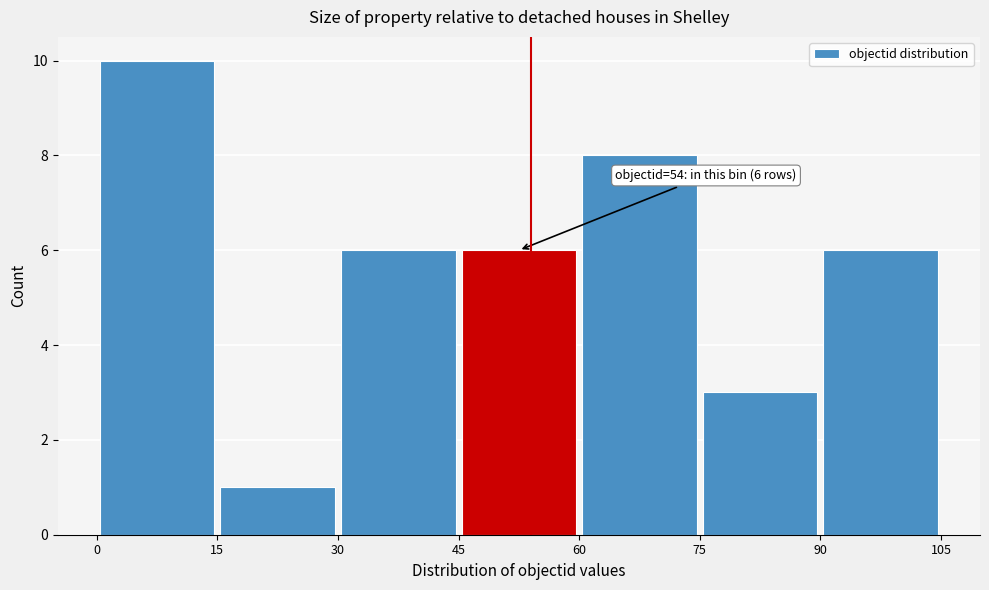

Which range on the x-axis has the tallest bar?

0 to 15